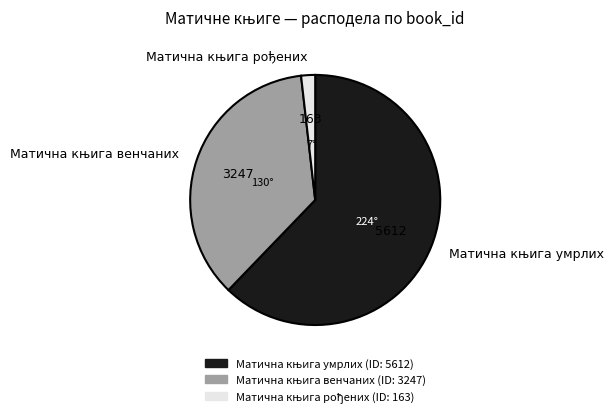

Is there a majority slice in this chart?

Yes